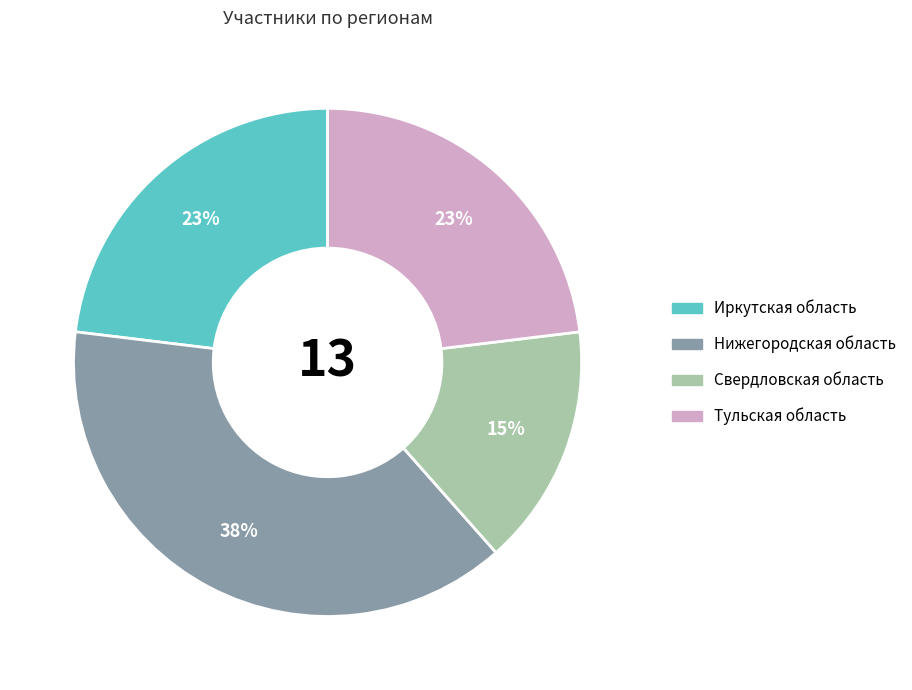

To the nearest percent, what is the combined percentage of Нижегородская область and Иркутская область?

62%